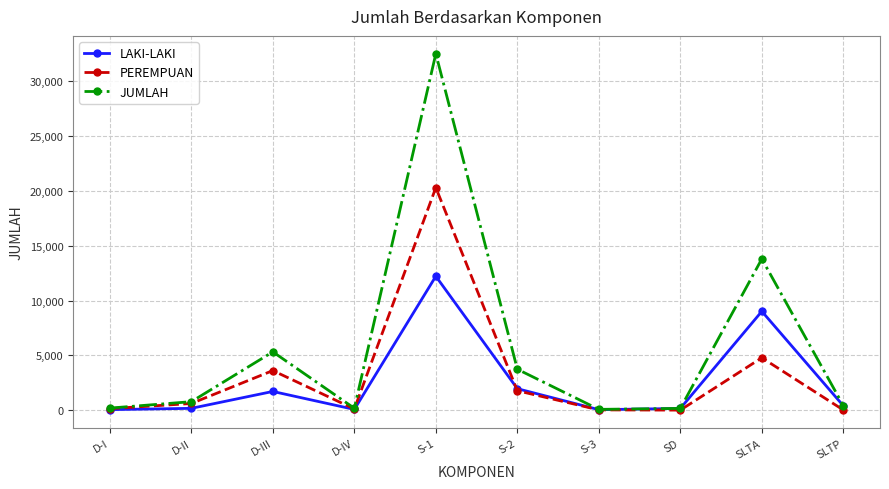

Rank the series at SLTA from highest to lowest value.

JUMLAH, LAKI-LAKI, PEREMPUAN